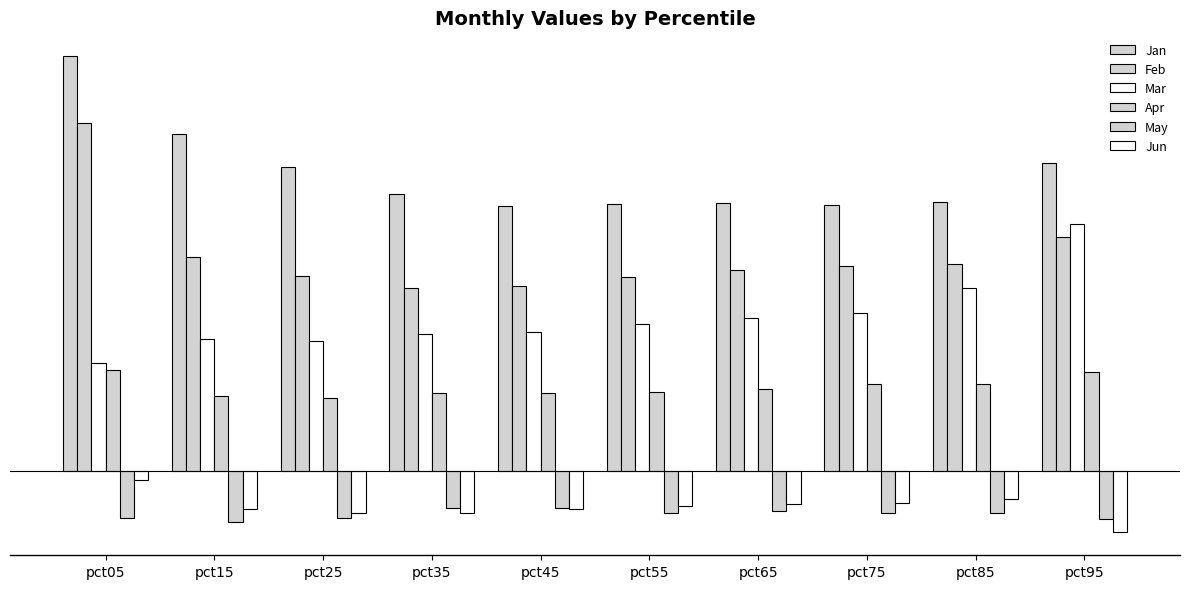

Does the chart contain stacked bars?

No